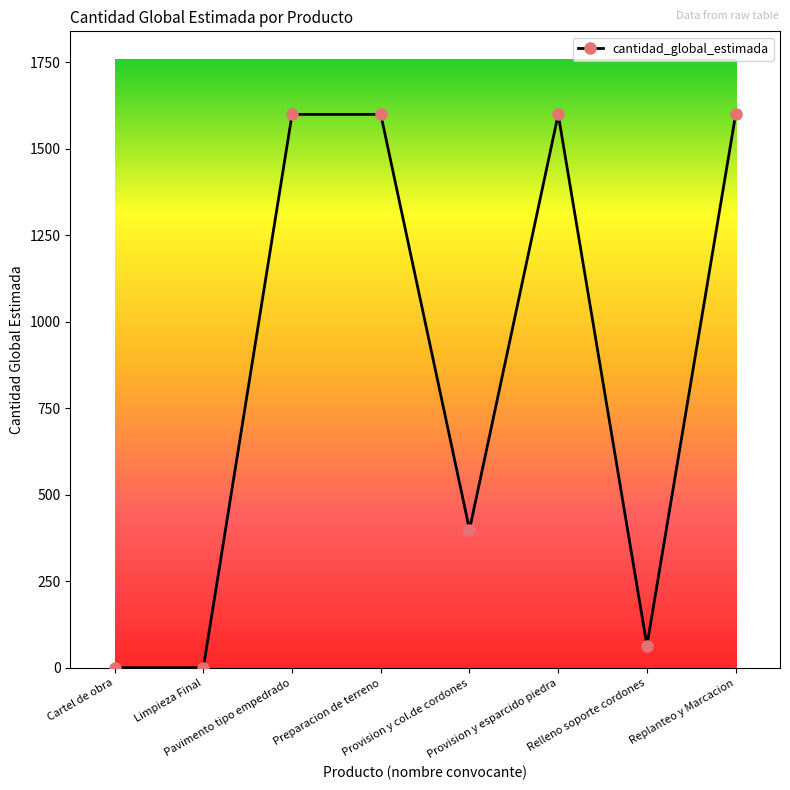

True or false: the data has more than 0 interior local peaks.

True